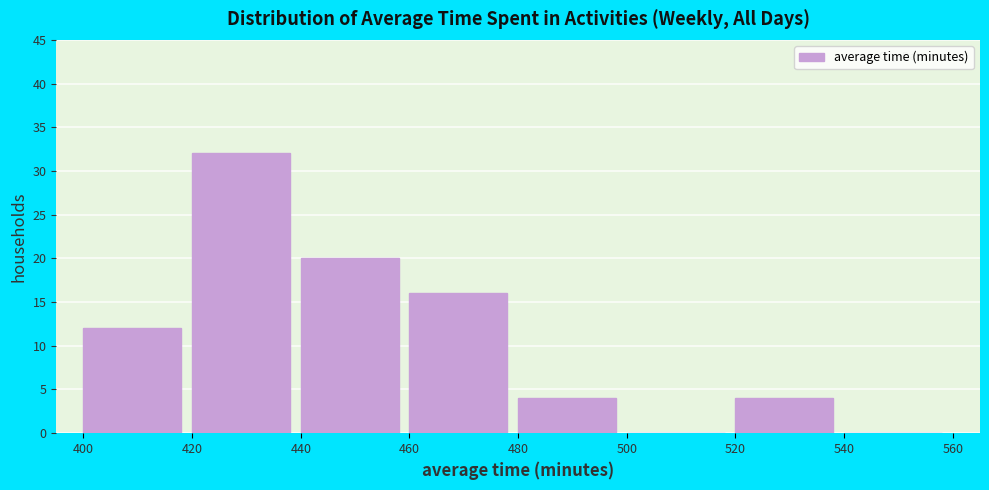

Reading left to right, transcribe this chart: for each bar, give the range it covers on the x-axis and its height. The values are not printed on the chart, so give them approximately, as read against the axis.

400 to 420: 12
420 to 440: 32
440 to 460: 20
460 to 480: 16
480 to 500: 4
500 to 520: 0
520 to 540: 4
540 to 560: 0